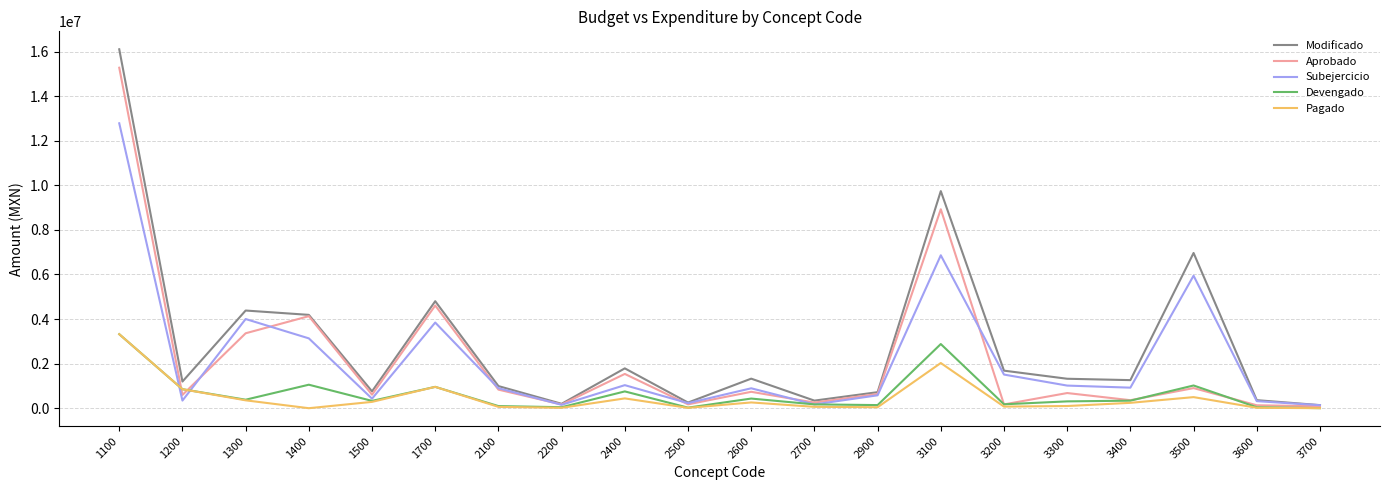

What is the minimum value for Aprobado?

88271.0